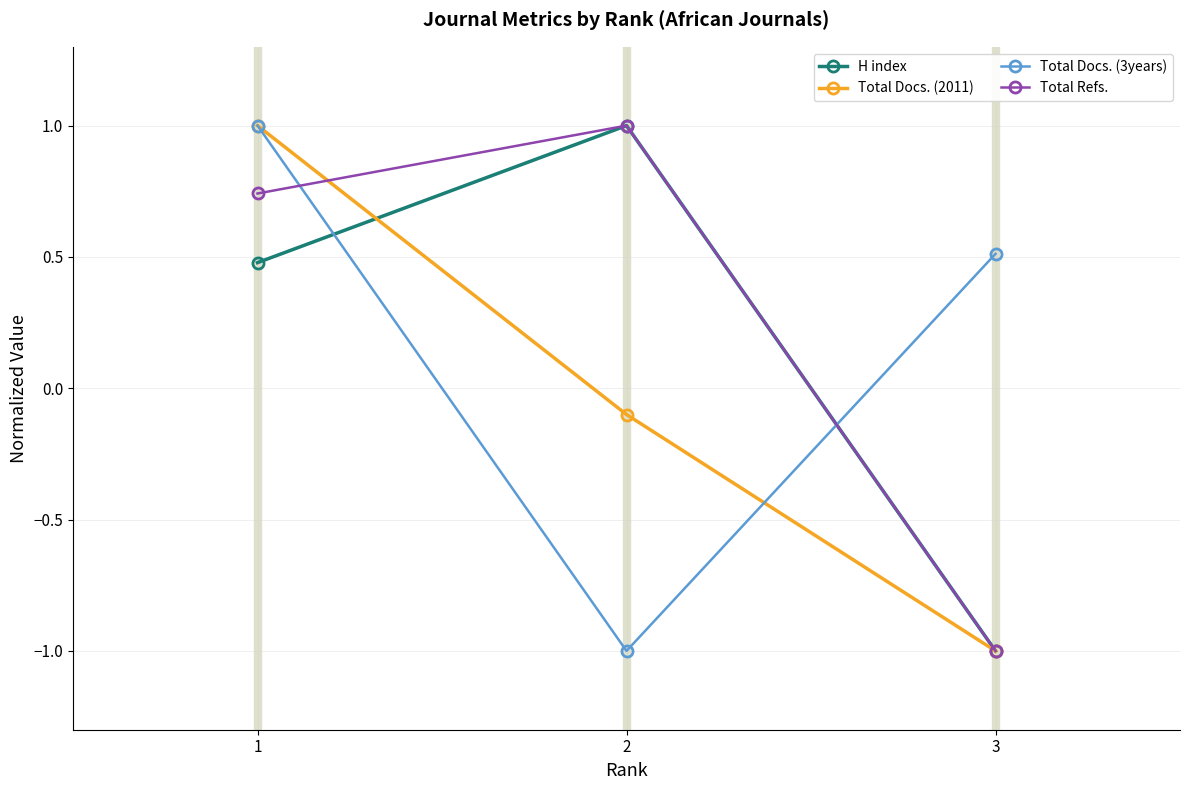

How many values in the H index series exceed 0?

2